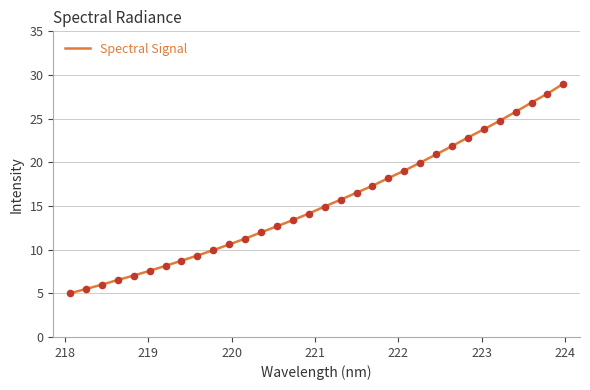

What is the difference between the maximum and minimum values?

24.0